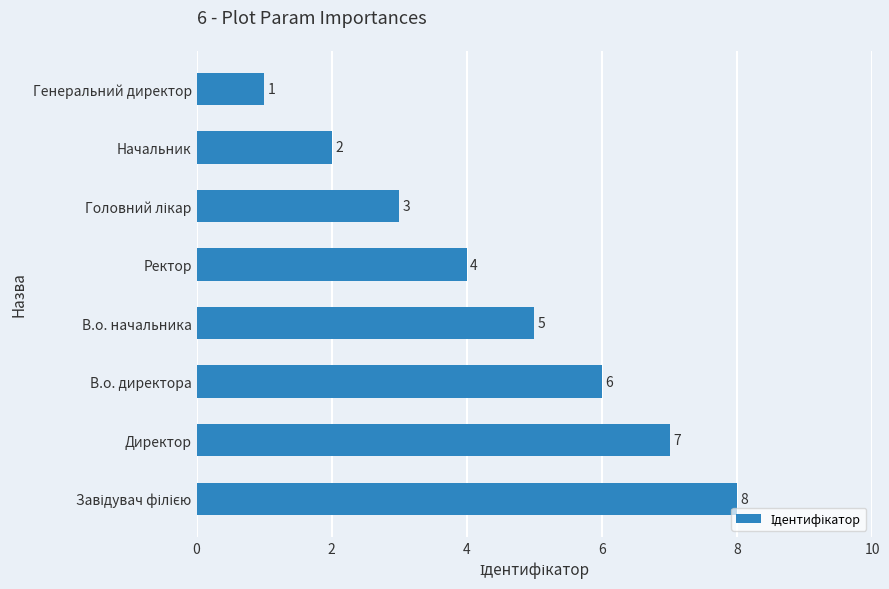

Reading top to bottom, extract all data points from this chart.

1	2	3	4	5	6	7	8